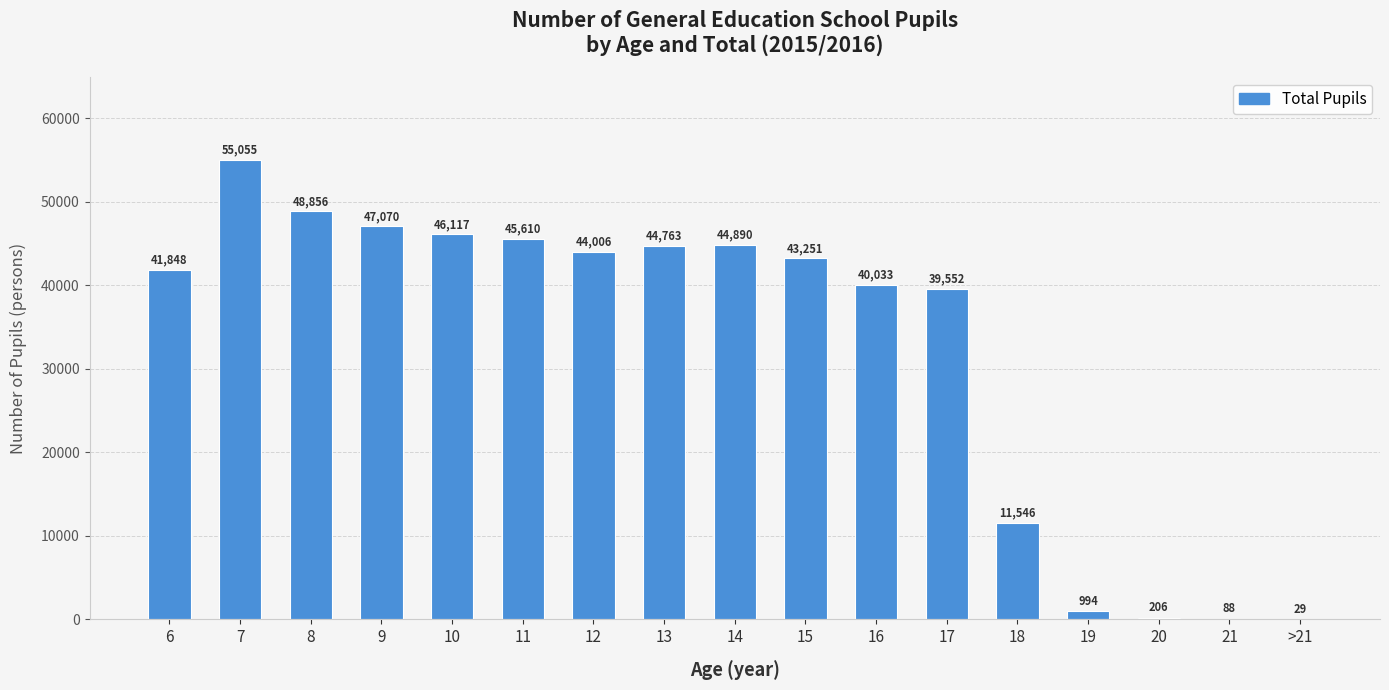

Count the number of categories in the chart.

17